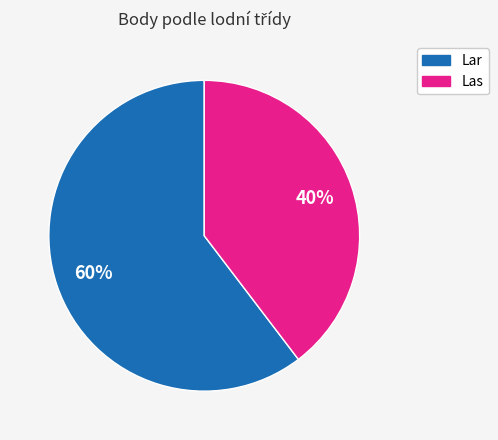

To the nearest percent, what is the average slice percentage?

50%